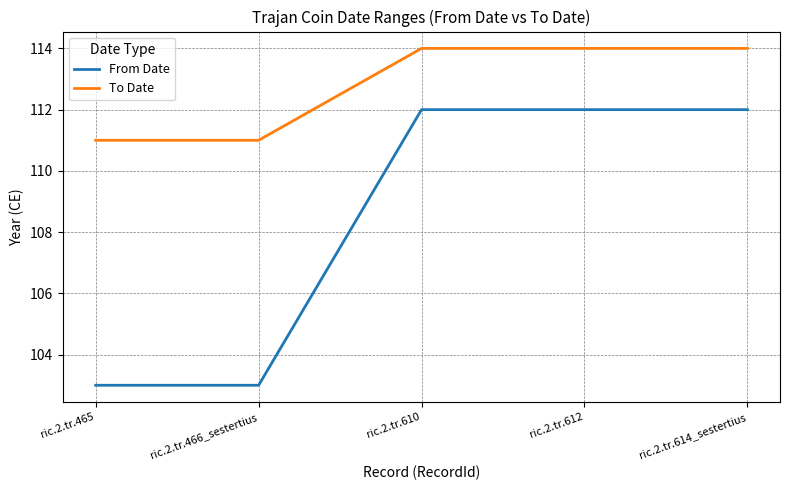

How many distinct data groups are displayed?

2